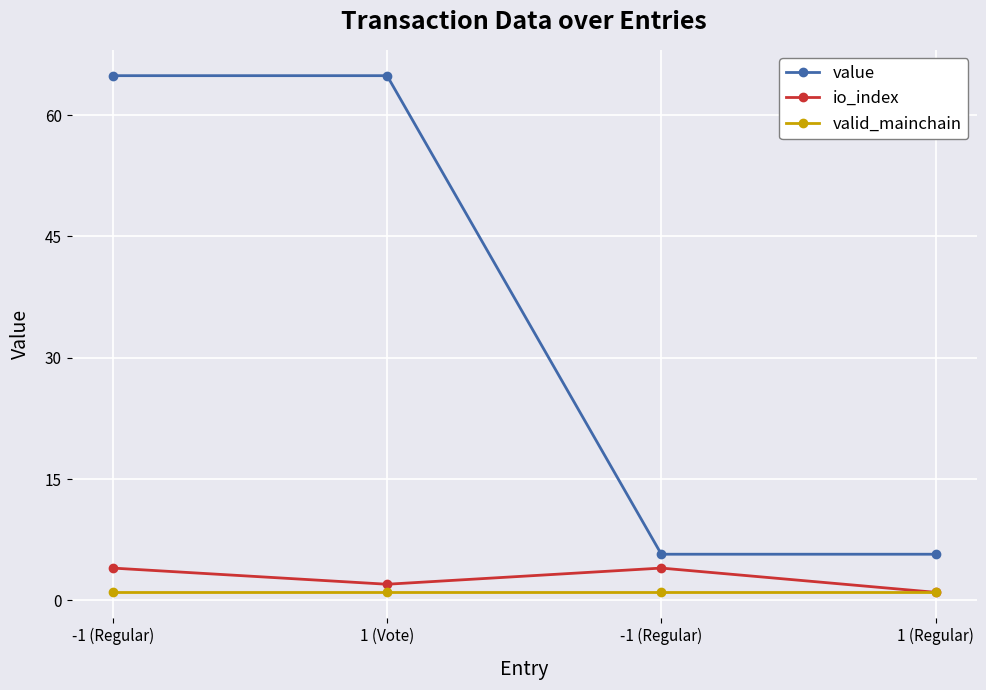

At which category is the sum across all series the highest?

-1 (Regular)